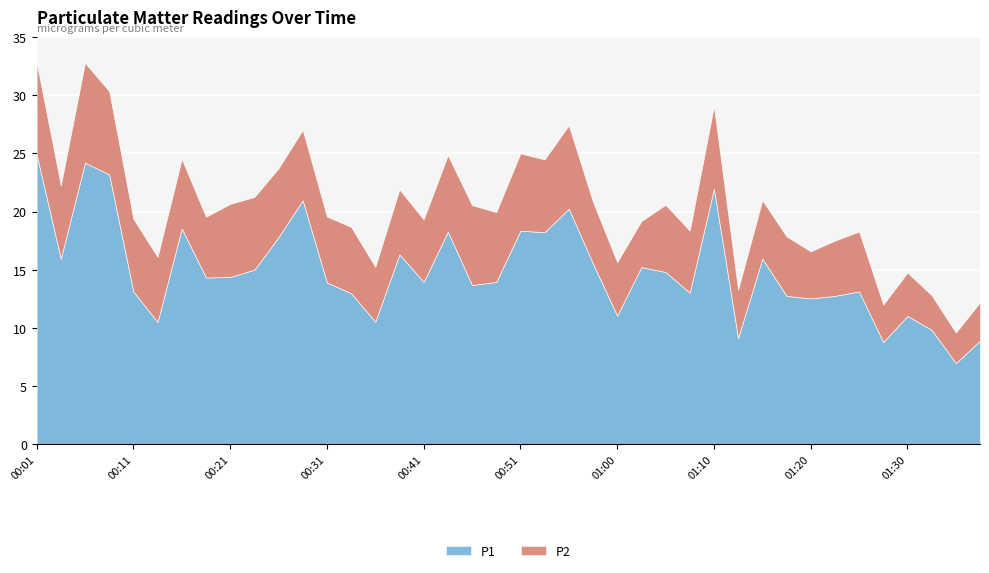

List the labels in order of P1 value, smallest first.

01:35, 01:28, 01:38, 01:13, 01:33, 00:13, 00:36, 01:30, 01:00, 01:20, 01:18, 01:23, 00:33, 01:08, 00:11, 01:25, 00:46, 00:31, 00:41, 00:48, 00:18, 00:21, 01:05, 00:23, 01:03, 00:58, 00:03, 01:15, 00:38, 00:26, 00:53, 00:43, 00:51, 00:16, 00:56, 00:28, 01:10, 00:08, 00:06, 00:01